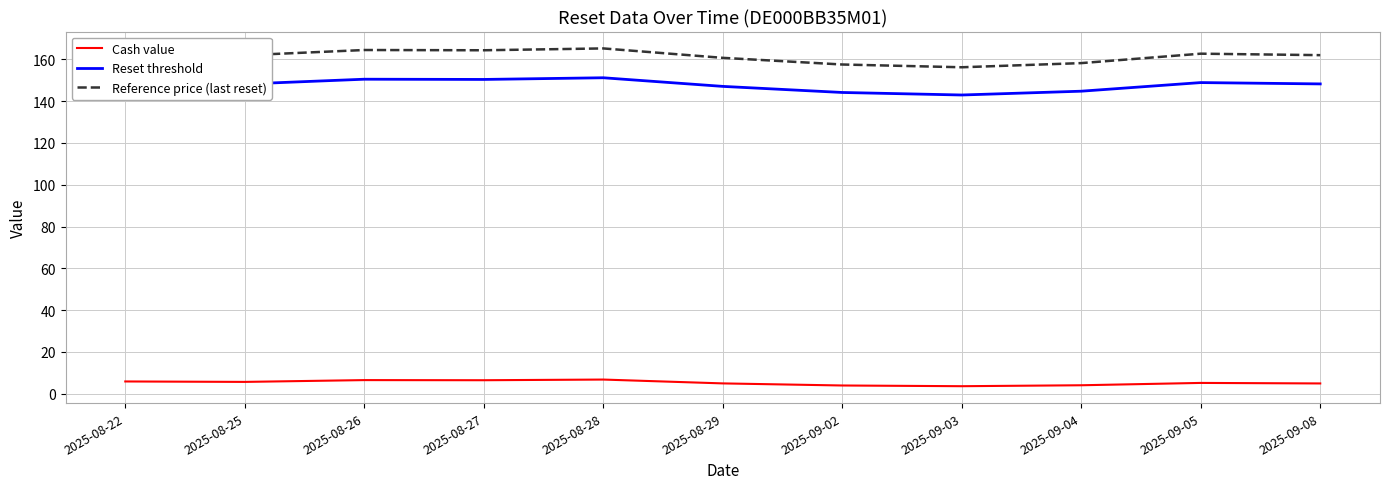

What is the maximum value shown in the chart?

165.3